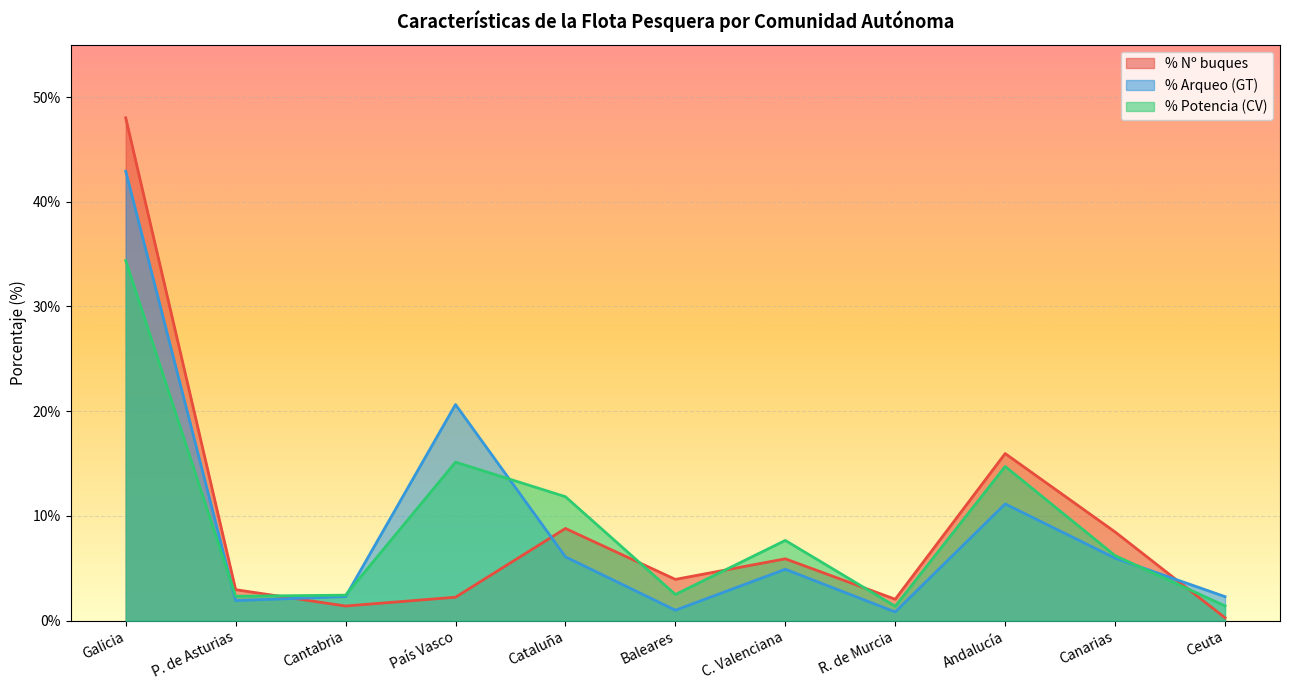

Where is the first local minimum for % Nº buques?

Cantabria